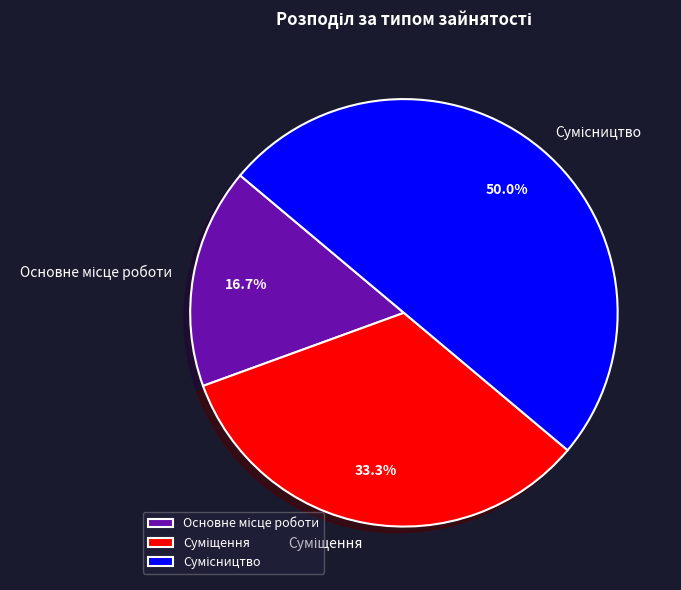

To the nearest percent, what is the combined percentage of Основне місце роботи and Сумісництво?

67%